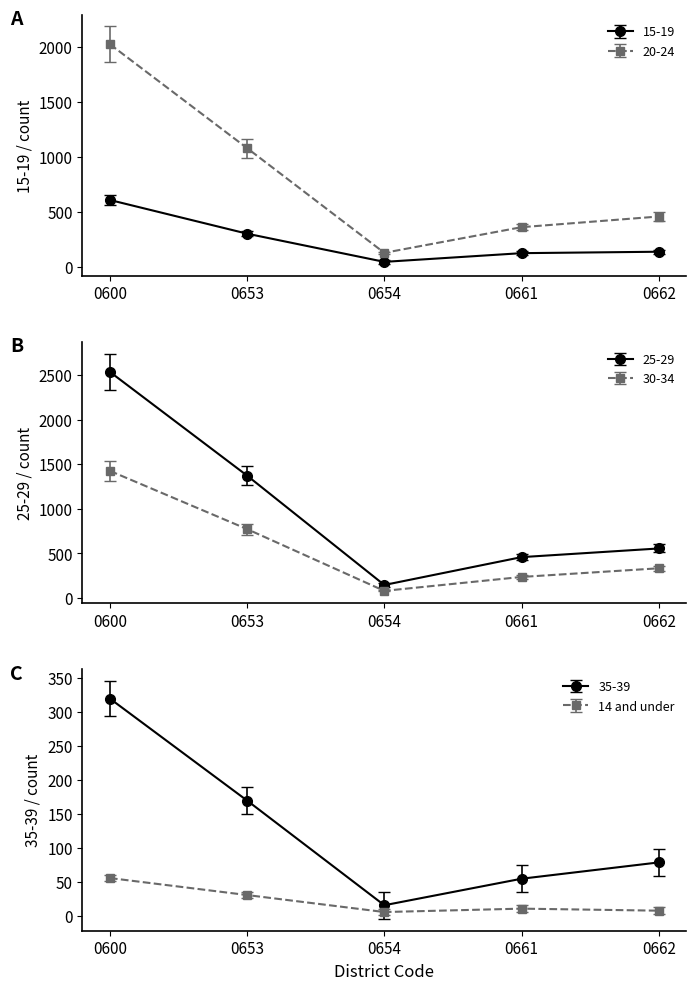

Between 0600 and 0654, which series saw the biggest shift?

25-29